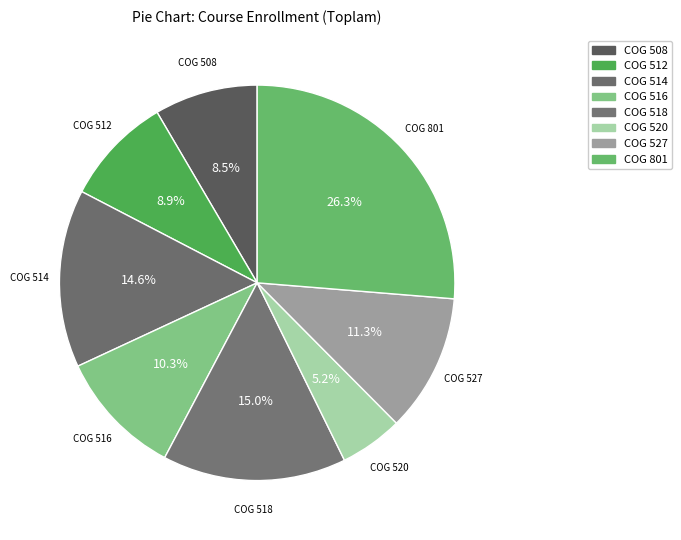

Does COG 514 account for over 50% of the chart?

No